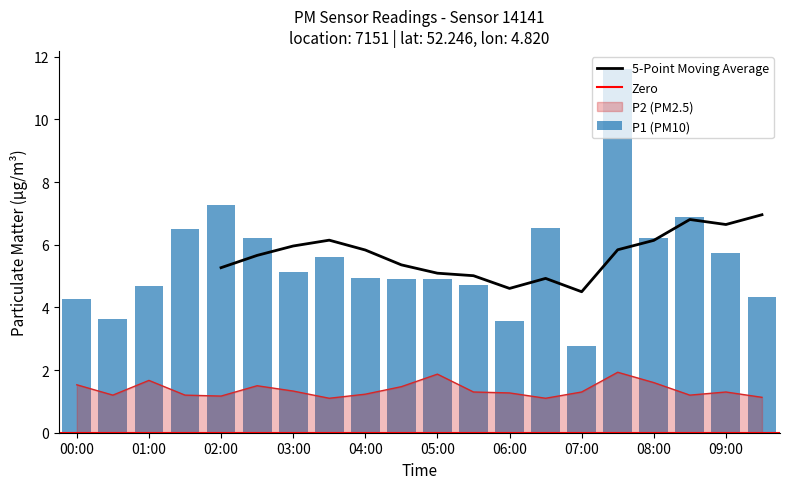

List the series in order of their overall mean, highest first.

P1, P2